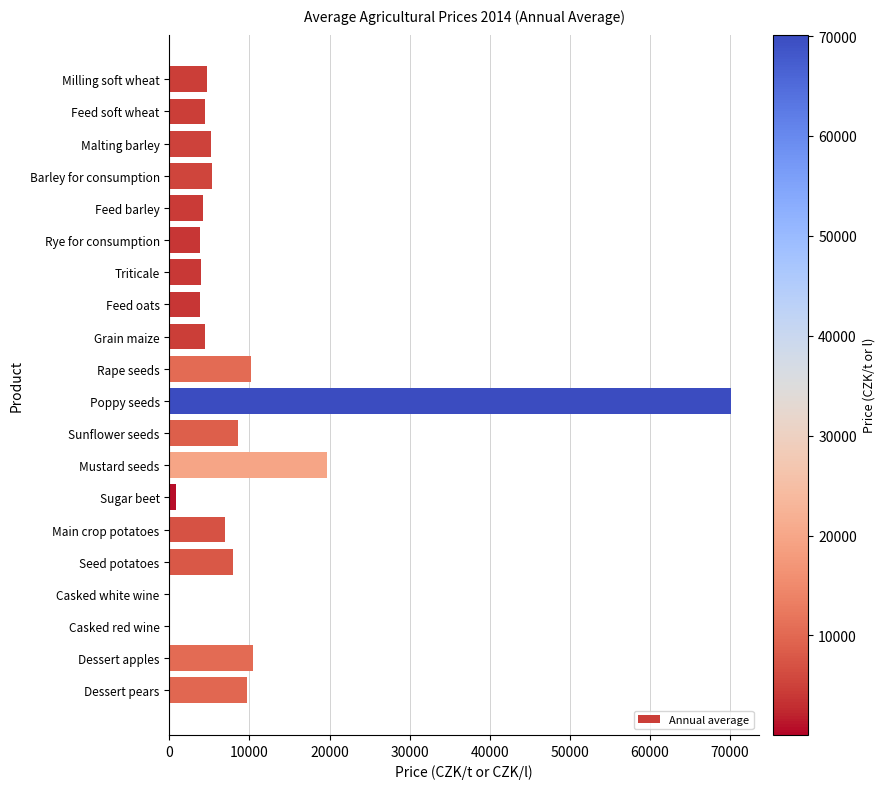

Where is the data nearest to the value 35089?

Mustard seeds